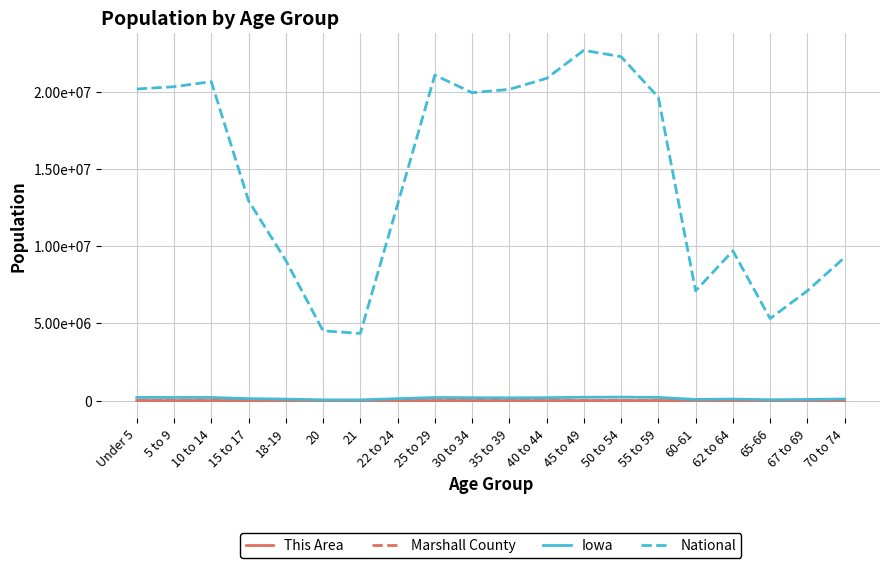

What is the value of the National point at the 18th from the left?

5319902